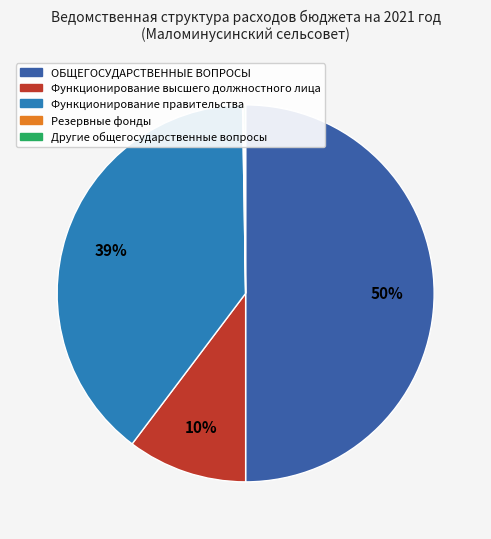

To the nearest percent, what percentage of the pie is Функционирование правительства?

39%